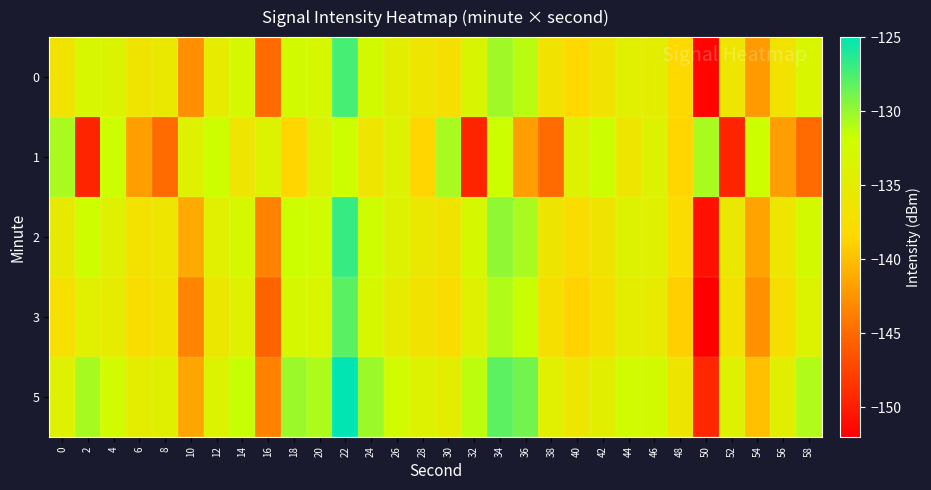

Reading left to right, what are all the values shown in this chart?

0: 0=-136.7	2=-133.2	4=-133.7	6=-136.4	8=-135.8	10=-142.8	12=-135.1	14=-132.9	16=-144.9	18=-132.5	20=-132.9	22=-127.4	24=-132.5	26=-134.6	28=-136.4	30=-137.3	32=-133.6	34=-130.4	36=-131.1	38=-136.8	40=-138.3	42=-136.9	44=-134.5	46=-134.8	48=-138.5	50=-151.7	52=-136.4	54=-142.2	56=-136.9	58=-133.2
1: 0=-130.6	2=-149.6	4=-131.8	6=-141.9	8=-144.9	10=-134.2	12=-131.9	14=-136.4	16=-134.0	18=-138.6	20=-134.2	22=-131.9	24=-136.4	26=-134.0	28=-138.6	30=-130.6	32=-149.6	34=-131.8	36=-141.9	38=-144.9	40=-134.2	42=-131.9	44=-136.4	46=-134.0	48=-138.6	50=-130.6	52=-149.6	54=-131.8	56=-141.9	58=-144.9
2: 0=-135.5	2=-132.1	4=-134.2	6=-137.0	8=-136.3	10=-141.2	12=-134.5	14=-133.0	16=-143.5	18=-131.9	20=-132.4	22=-126.8	24=-132.0	26=-133.9	28=-135.8	30=-136.7	32=-133.1	34=-129.8	36=-130.6	38=-136.2	40=-137.8	42=-136.4	44=-134.0	46=-134.3	48=-137.9	50=-150.9	52=-135.8	54=-141.6	56=-136.3	58=-132.7
3: 0=-137.2	2=-134.5	4=-135.1	6=-137.8	8=-136.9	10=-143.4	12=-135.9	14=-134.3	16=-145.4	18=-133.0	20=-133.5	22=-128.0	24=-133.0	26=-135.1	28=-136.9	30=-137.8	32=-134.1	34=-130.9	36=-131.7	38=-137.3	40=-138.9	42=-137.4	44=-135.0	46=-135.3	48=-139.0	50=-152.2	52=-136.9	54=-142.7	56=-137.4	58=-133.8
5: 0=-134.1	2=-130.5	4=-132.3	6=-135.0	8=-134.4	10=-141.5	12=-133.8	14=-131.6	16=-143.6	18=-130.2	20=-130.7	22=-125.1	24=-130.2	26=-132.3	28=-134.0	30=-134.9	32=-131.3	34=-128.1	36=-128.9	38=-134.5	40=-136.1	42=-134.7	44=-132.3	46=-132.5	48=-136.2	50=-149.4	52=-134.1	54=-139.9	56=-134.6	58=-130.9